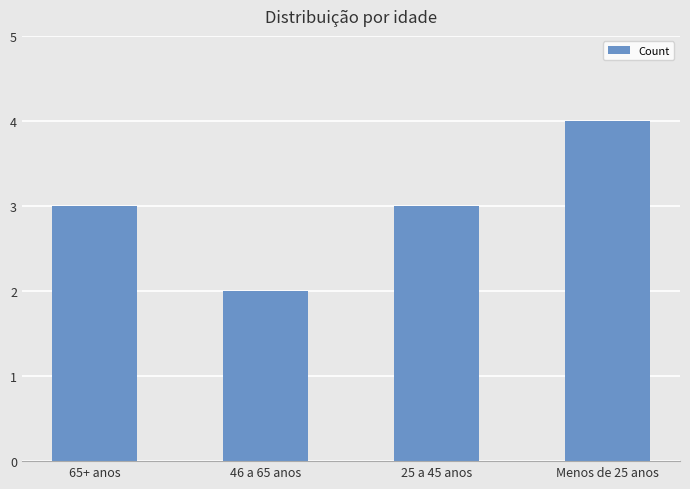

Reading left to right, transcribe all the data shown in this chart.

65+ anos=3	46 a 65 anos=2	25 a 45 anos=3	Menos de 25 anos=4